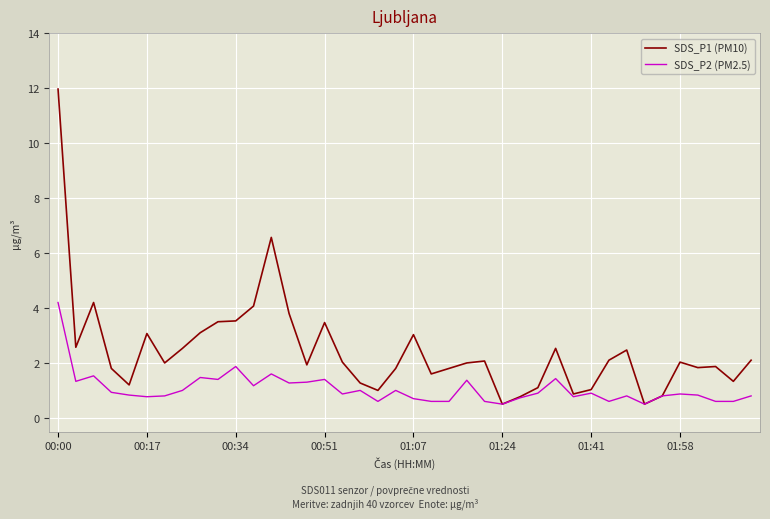

In SDS_P1 (PM10), how many points are higher than both neighbors (excluding endpoints)?

10